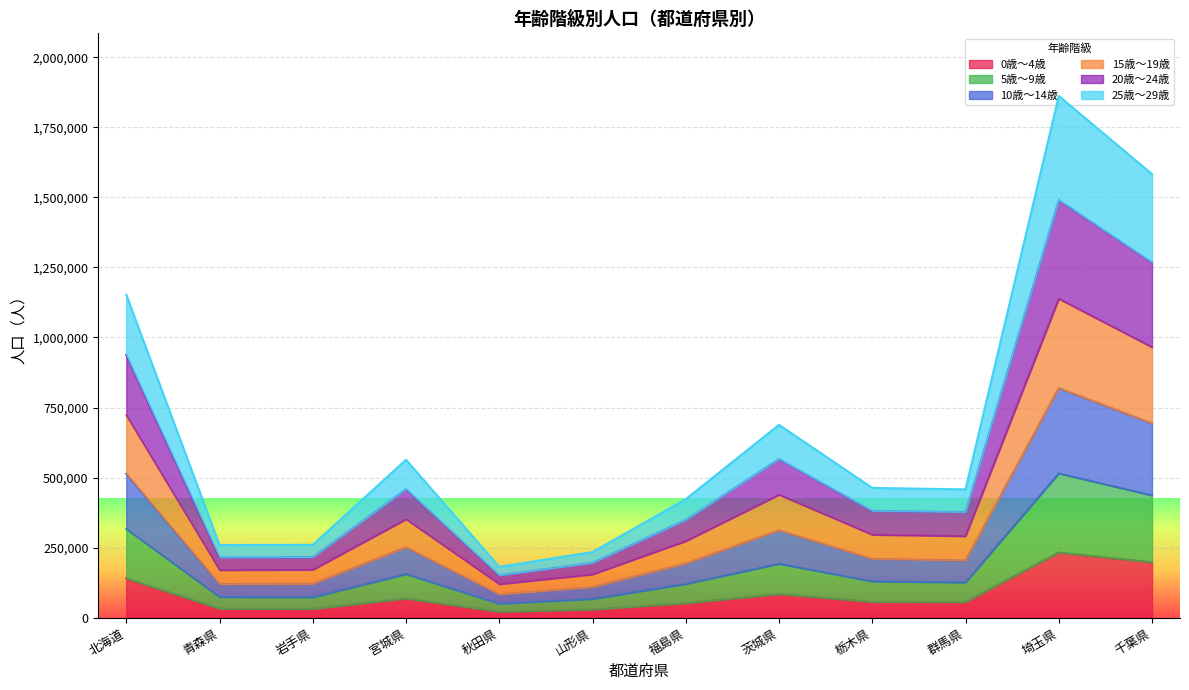

The value of 10歳～14歳 at 茨城県 is 754183. True or false?

False